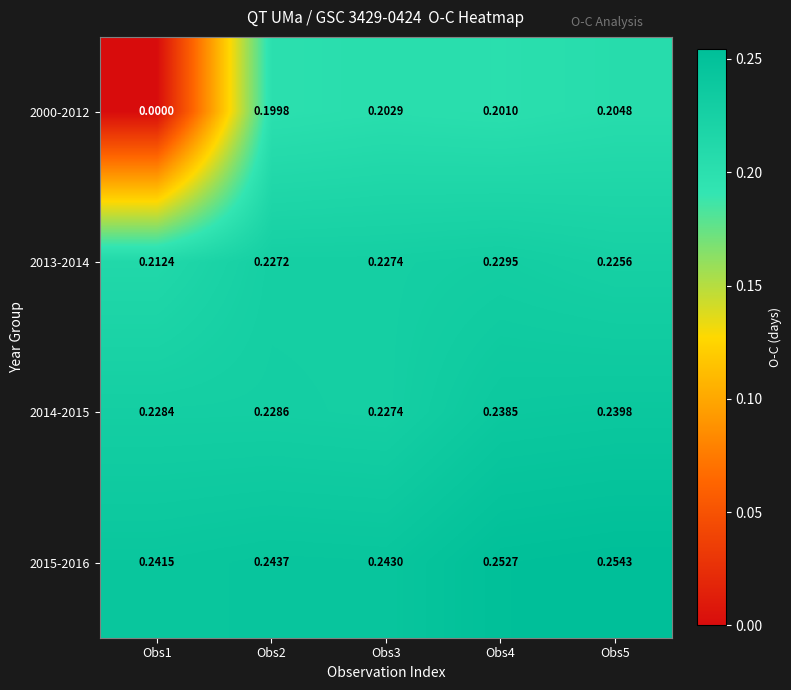

Rank the series at Obs3 from lowest to highest value.

2000-2012, 2014-2015, 2013-2014, 2015-2016